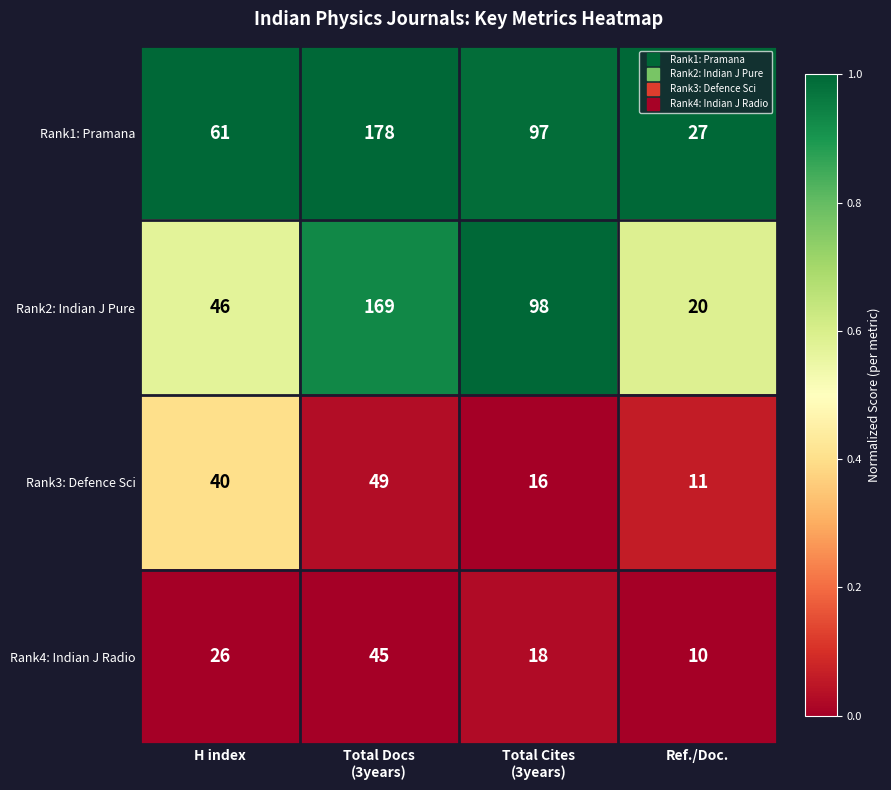

What is the maximum value for Rank1: Pramana?

178